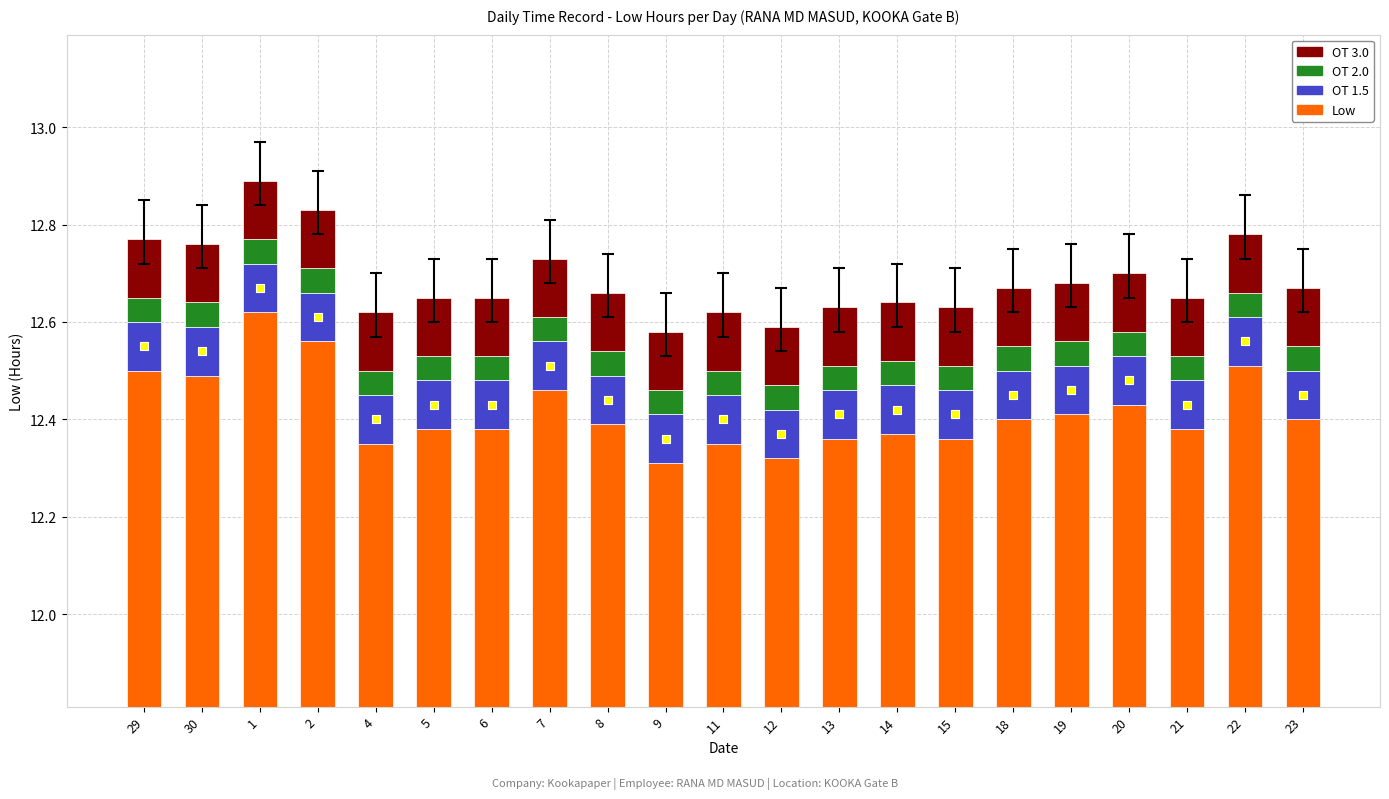

At which category is the sum across all series the highest?

1